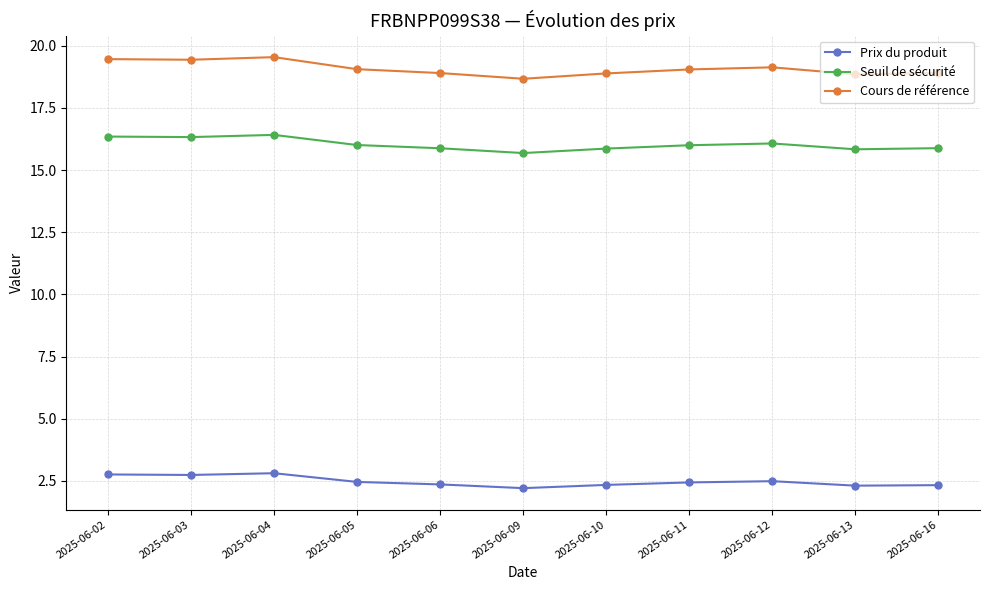

What is the spread (max minus min) of values at 2025-06-16?

16.6